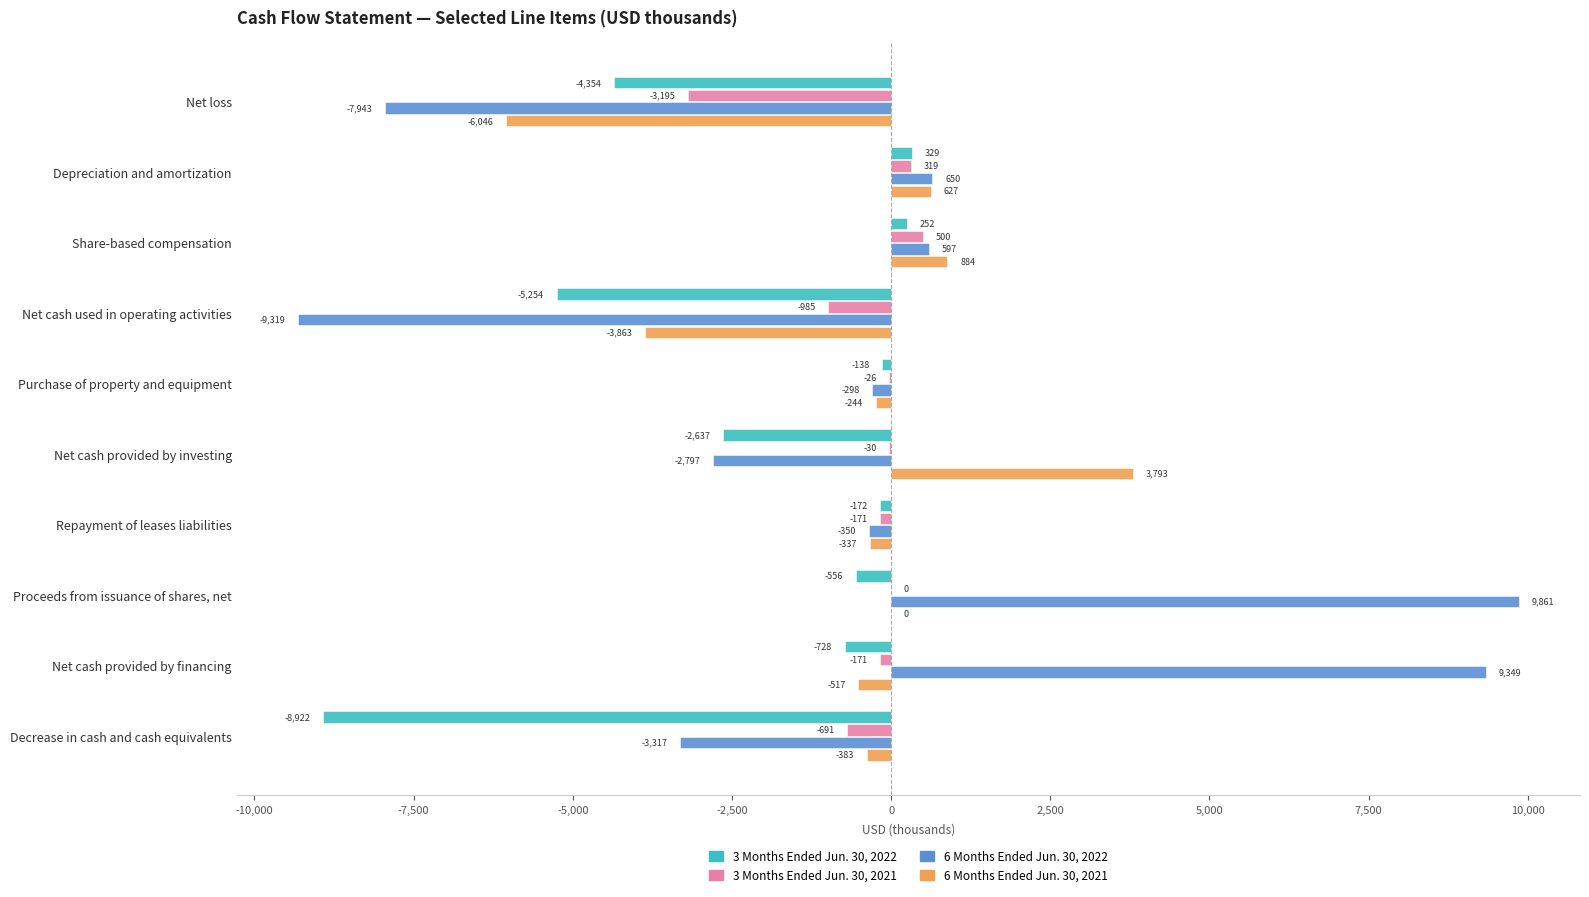

Between Net loss and Decrease in cash and cash equivalents, which series saw the biggest shift?

6 Months Ended Jun. 30, 2021